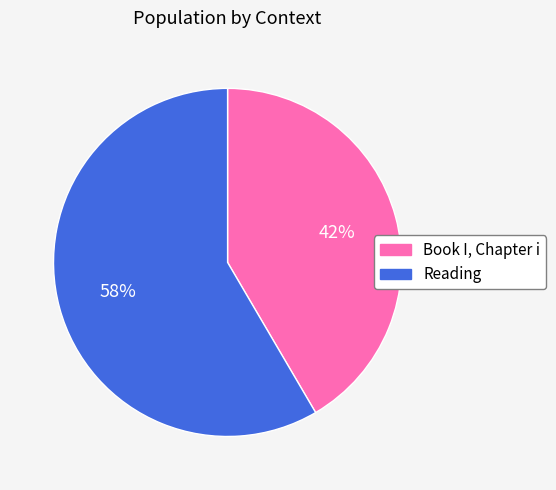

Do Book I, Chapter i and Reading together represent more than half of the pie?

Yes